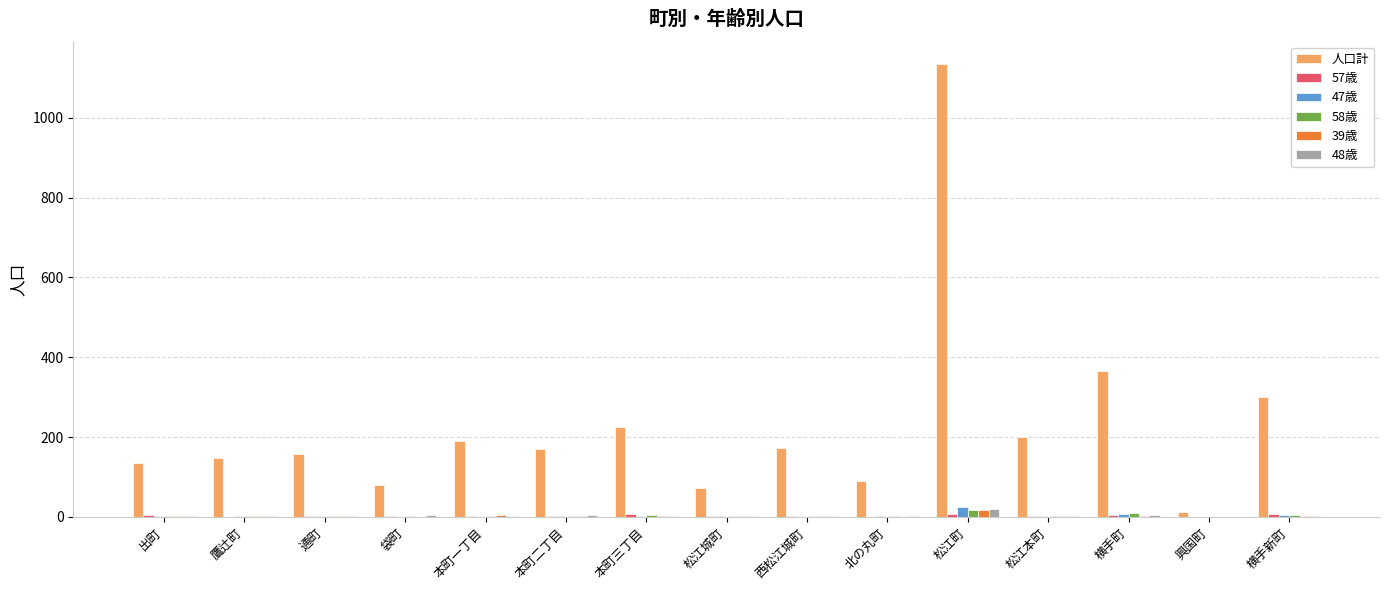

How many series are shown in this chart?

6